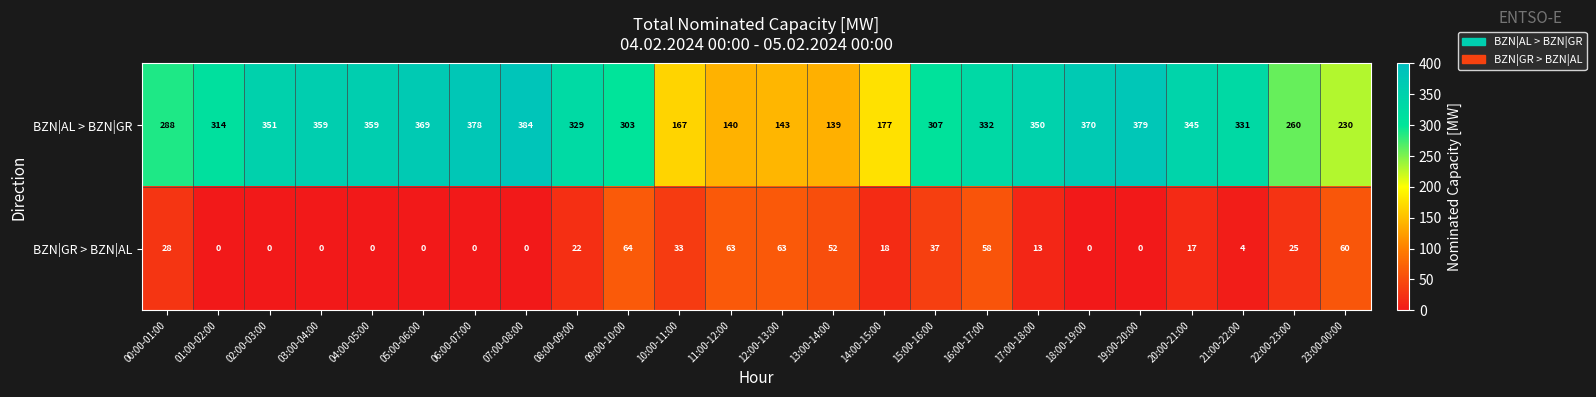

What is the spread (max minus min) of values at 12:00-13:00?

80